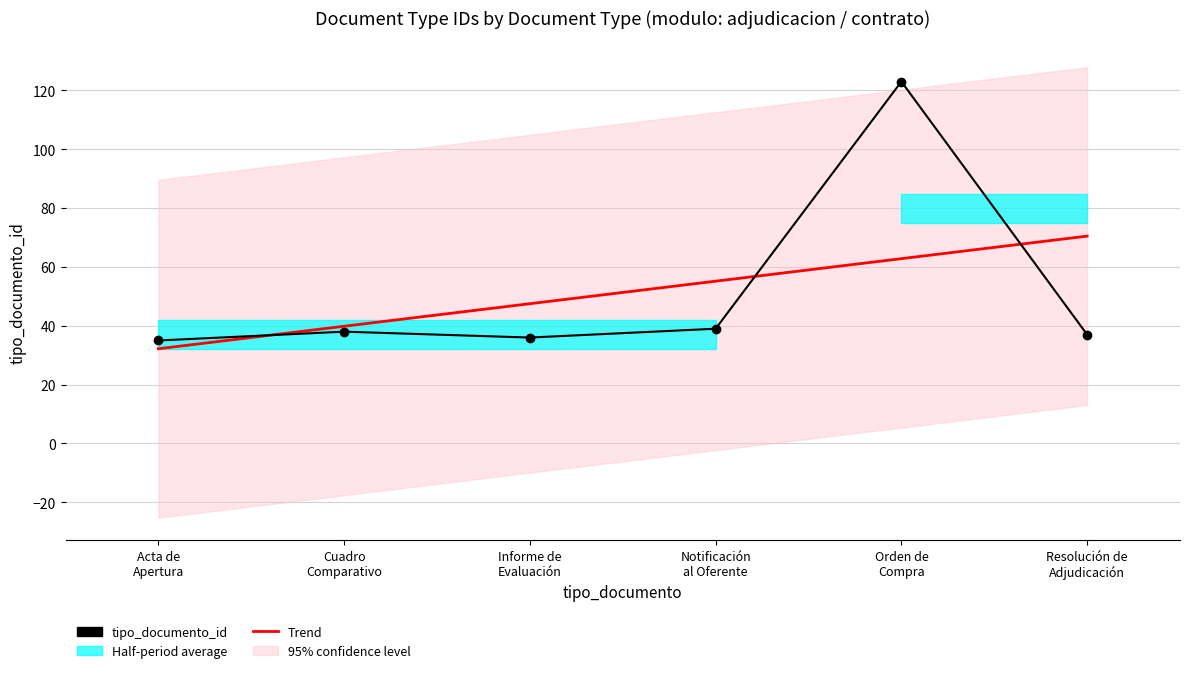

What is the label of the 5th point from the left?

Orden de
Compra